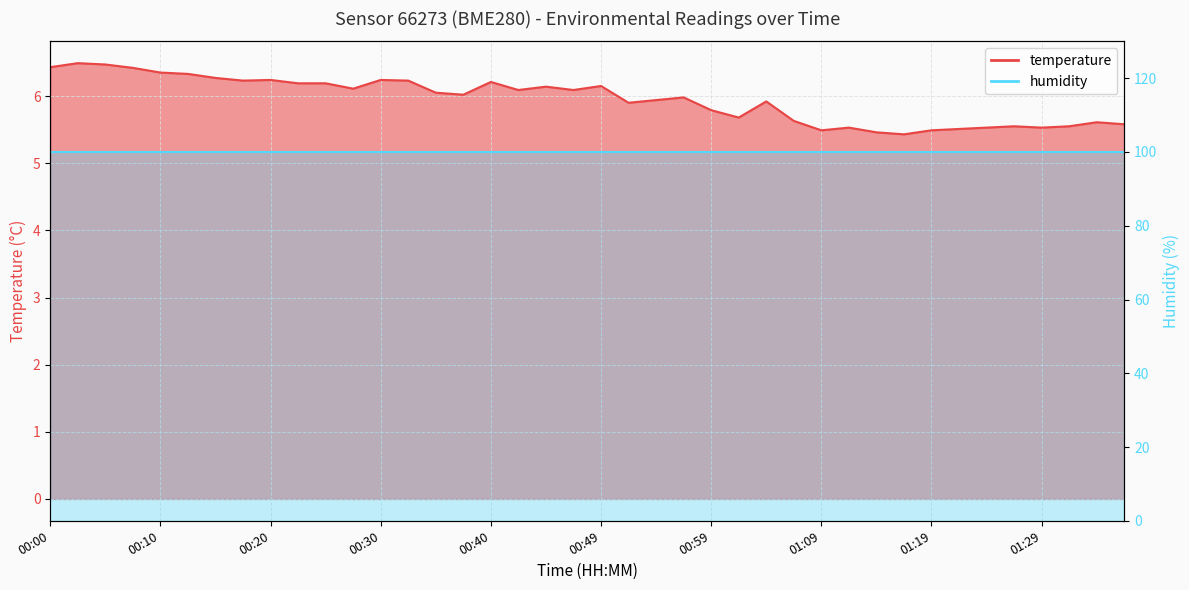

How many interior local valleys (lower than both neighbors) does the data have?

10